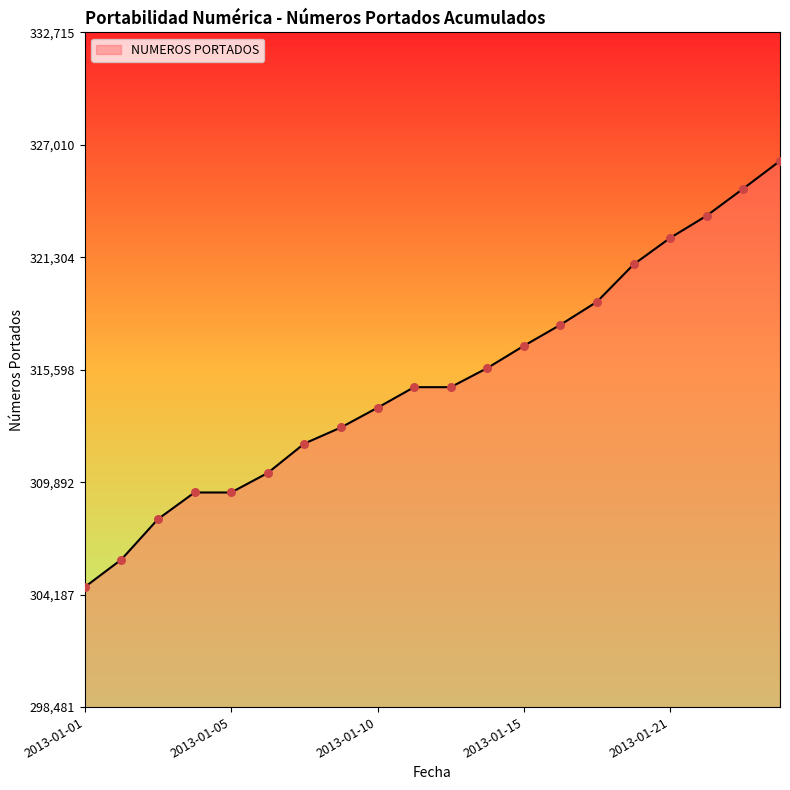

What is the difference between the maximum and minimum values?

21619